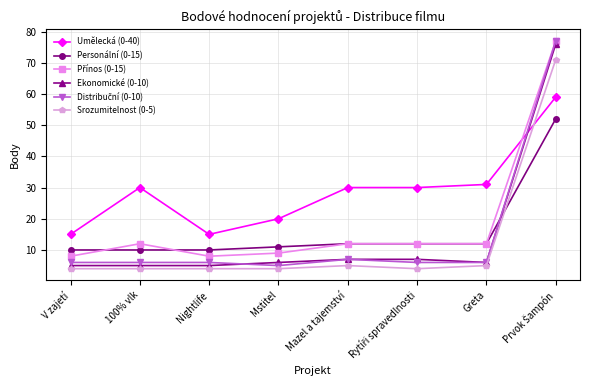

Is this an area chart (filled region under the line)?

No